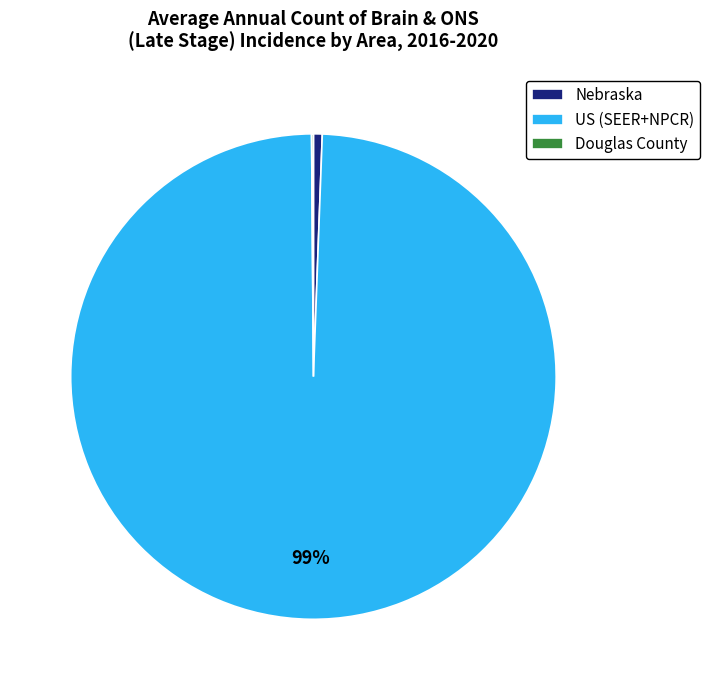

Do Nebraska and US (SEER+NPCR) together represent more than half of the pie?

Yes